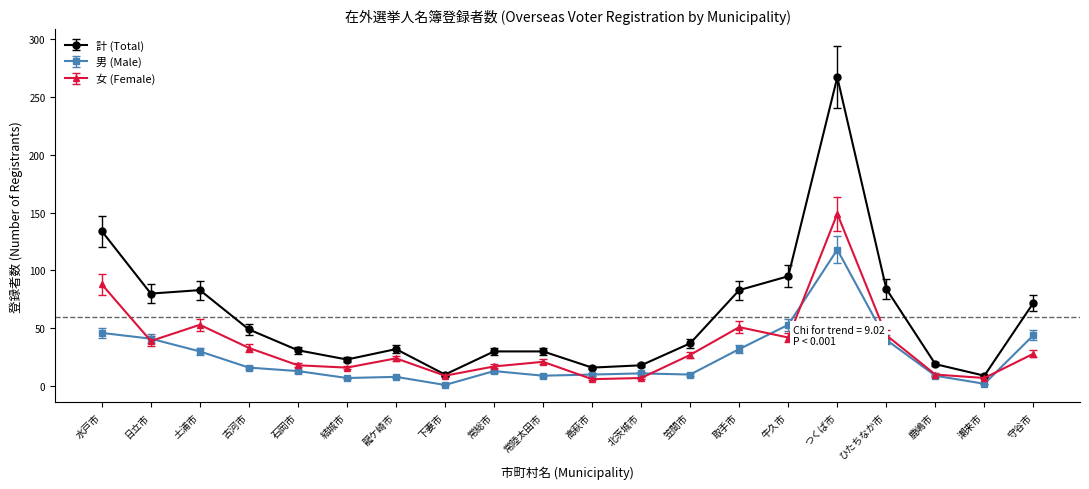

What is the maximum value shown in the chart?

267